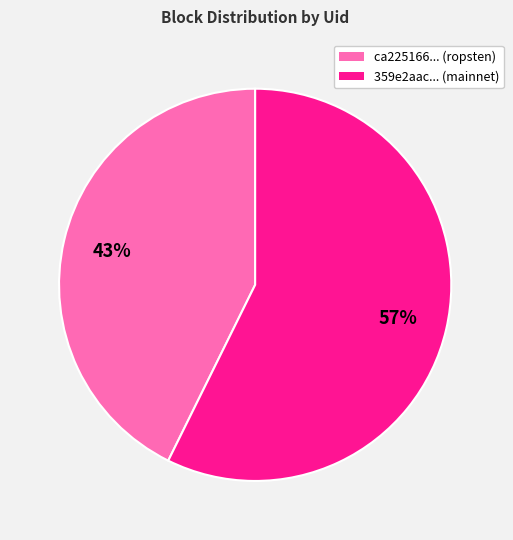

How many segments does this pie chart have?

2